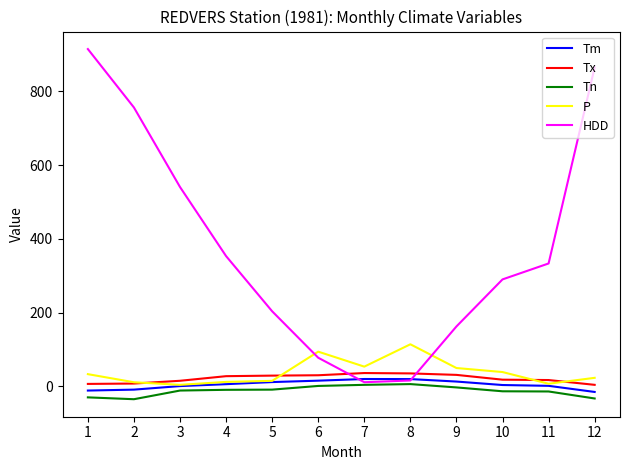

What is the maximum value shown in the chart?

914.8